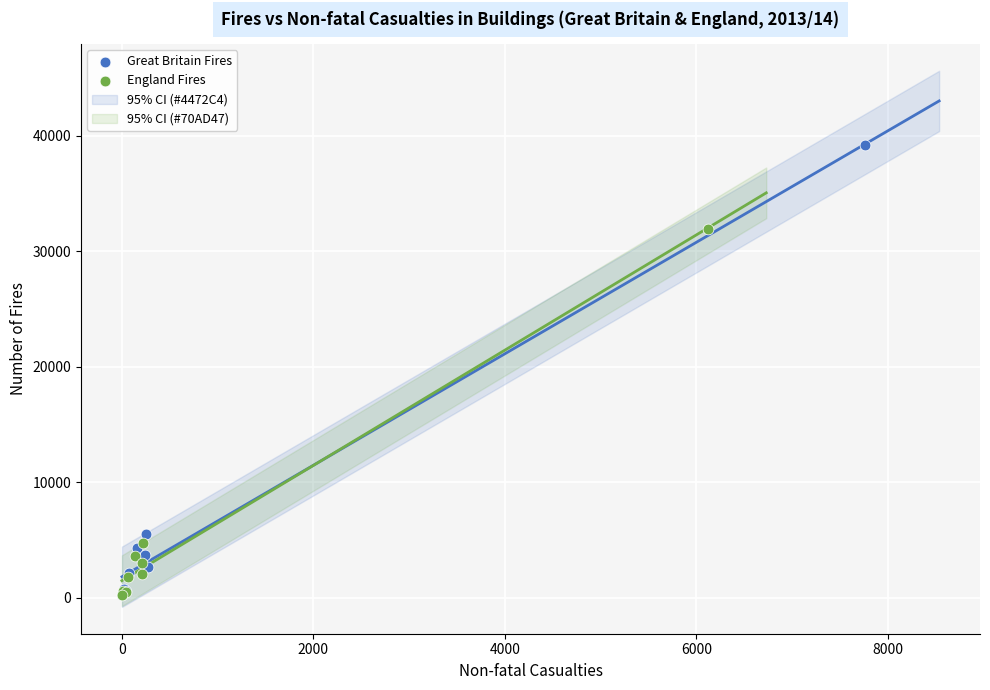

Which series contains the highest Y value?

Great Britain Fires